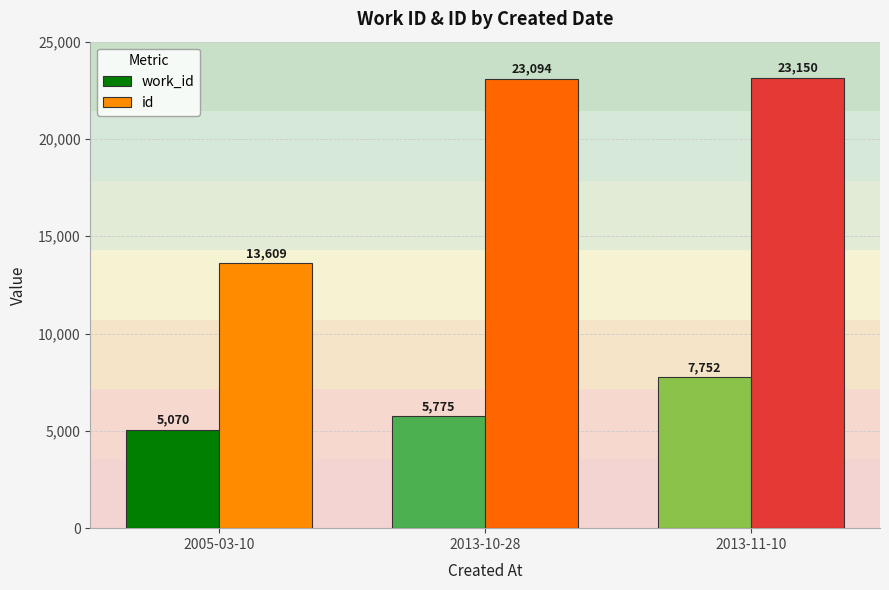

Is the value of work_id at 2013-10-28 greater than the value of id at 2013-11-10?

No